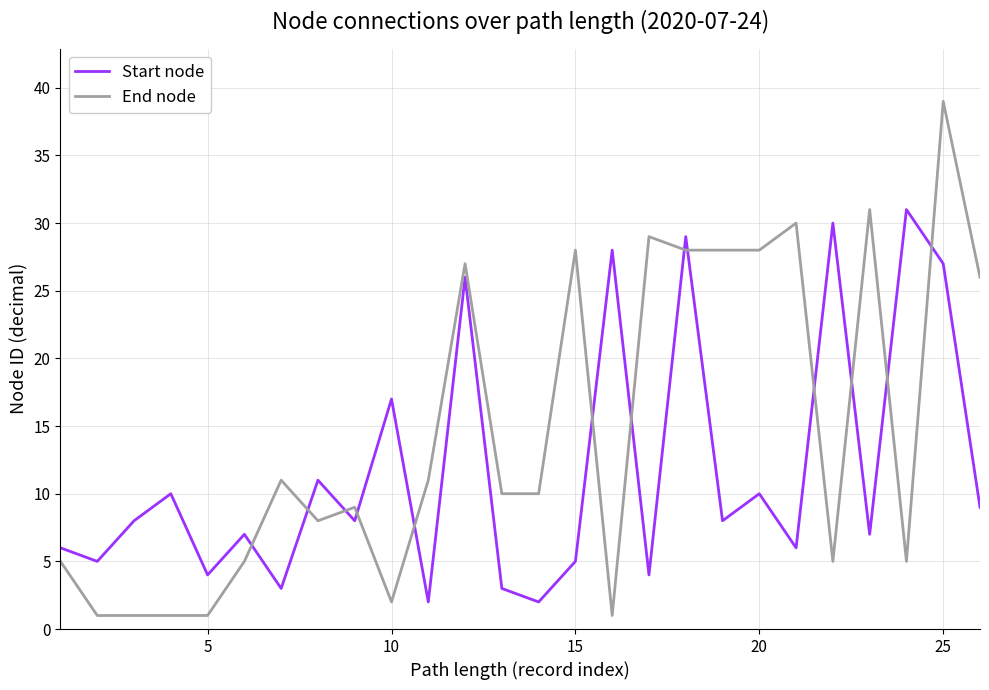

List the series in order of their overall mean, lowest first.

Start node, End node